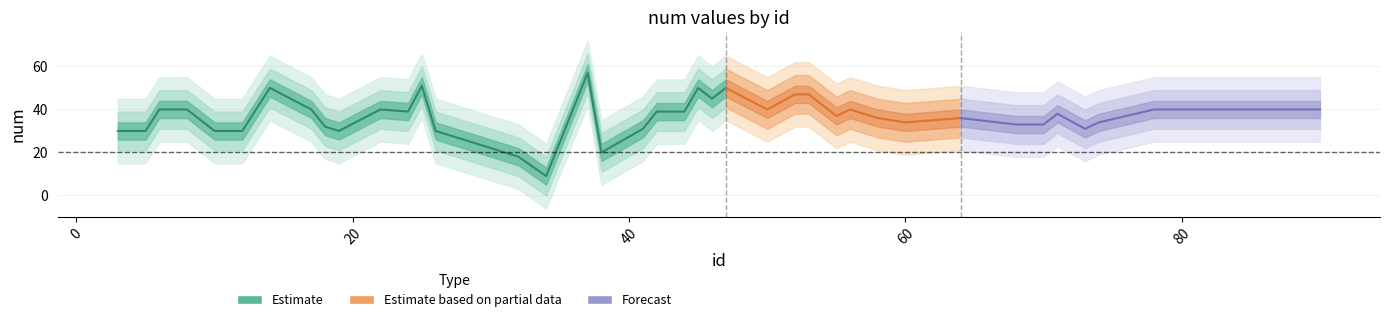

The value at 70 is 14. True or false?

False